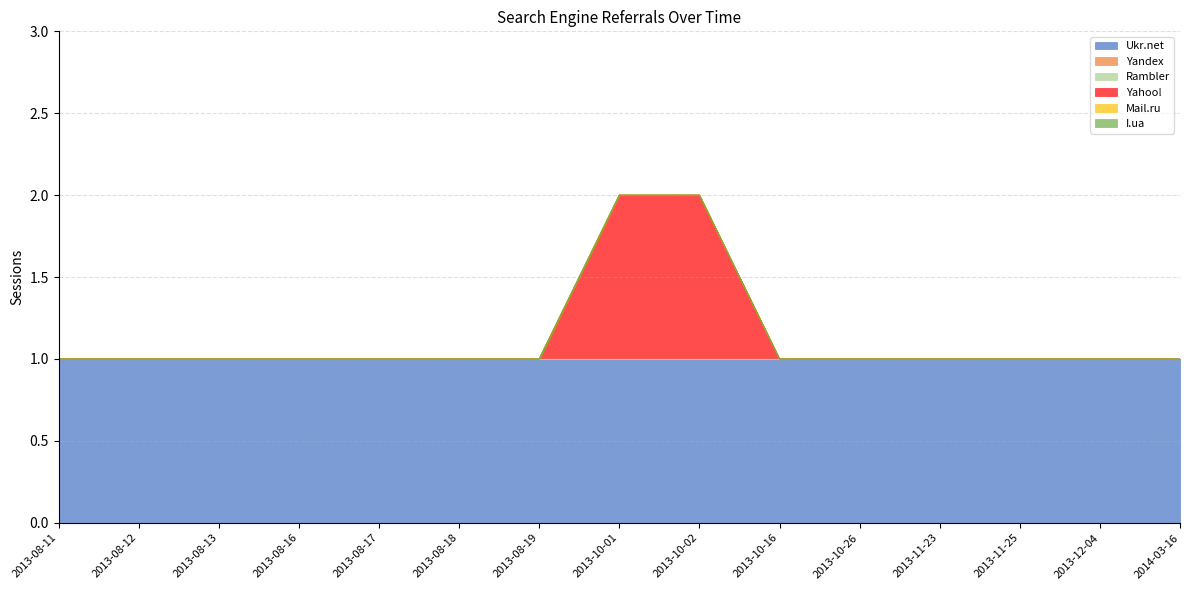

What is the label of the 7th point from the right?

2013-10-02